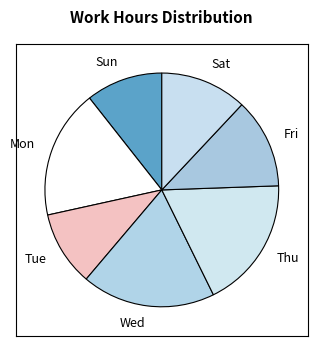

Count the number of slices in the pie.

7